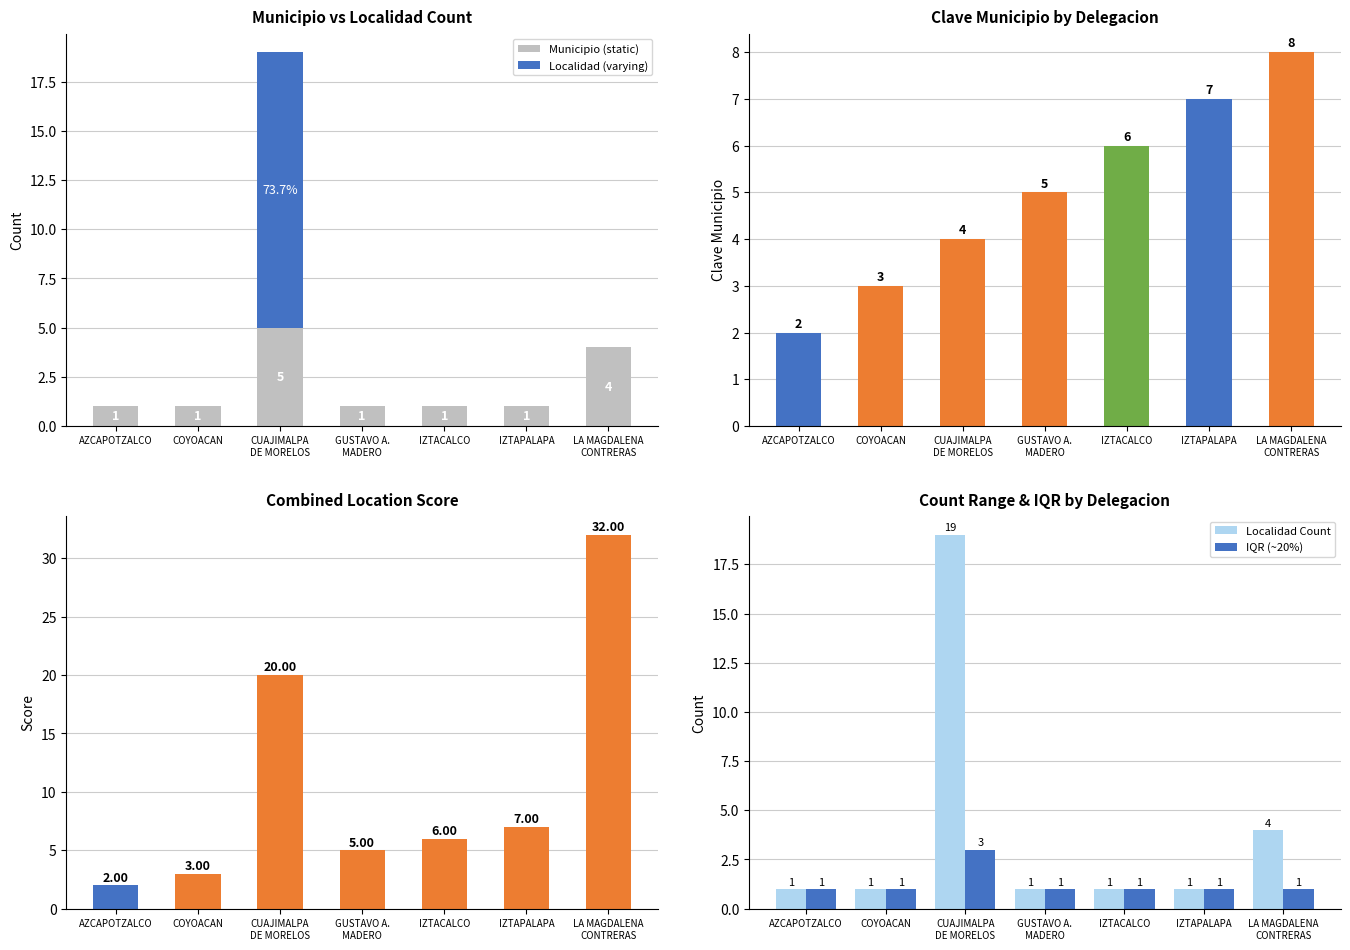

Reading left to right, extract all data points from this chart.

Municipio (static): AZCAPOTZALCO=1	COYOACAN=1	CUAJIMALPA
DE MORELOS=5	GUSTAVO A.
MADERO=1	IZTACALCO=1	IZTAPALAPA=1	LA MAGDALENA
CONTRERAS=4
Localidad (varying): AZCAPOTZALCO=0	COYOACAN=0	CUAJIMALPA
DE MORELOS=14	GUSTAVO A.
MADERO=0	IZTACALCO=0	IZTAPALAPA=0	LA MAGDALENA
CONTRERAS=0
Localidad Count: AZCAPOTZALCO=1	COYOACAN=1	CUAJIMALPA
DE MORELOS=19	GUSTAVO A.
MADERO=1	IZTACALCO=1	IZTAPALAPA=1	LA MAGDALENA
CONTRERAS=4
IQR (~20%): AZCAPOTZALCO=1	COYOACAN=1	CUAJIMALPA
DE MORELOS=3	GUSTAVO A.
MADERO=1	IZTACALCO=1	IZTAPALAPA=1	LA MAGDALENA
CONTRERAS=1